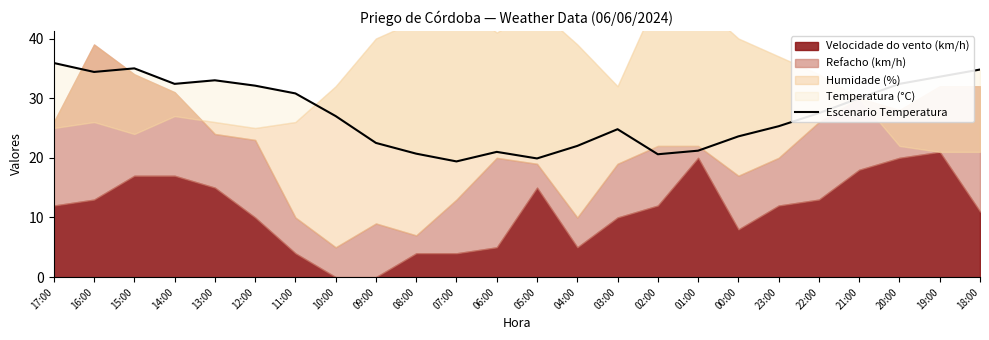

How many lines are shown in the chart?

1